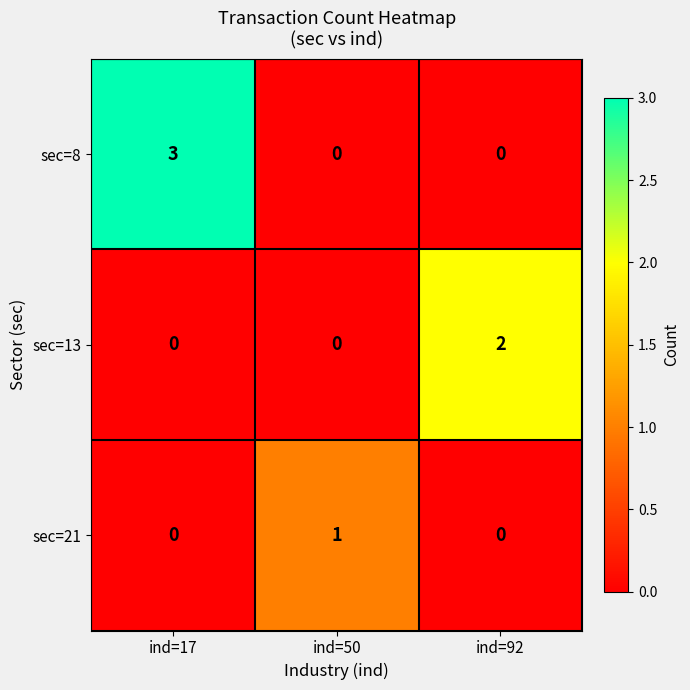

What is the maximum value for sec=8?

3